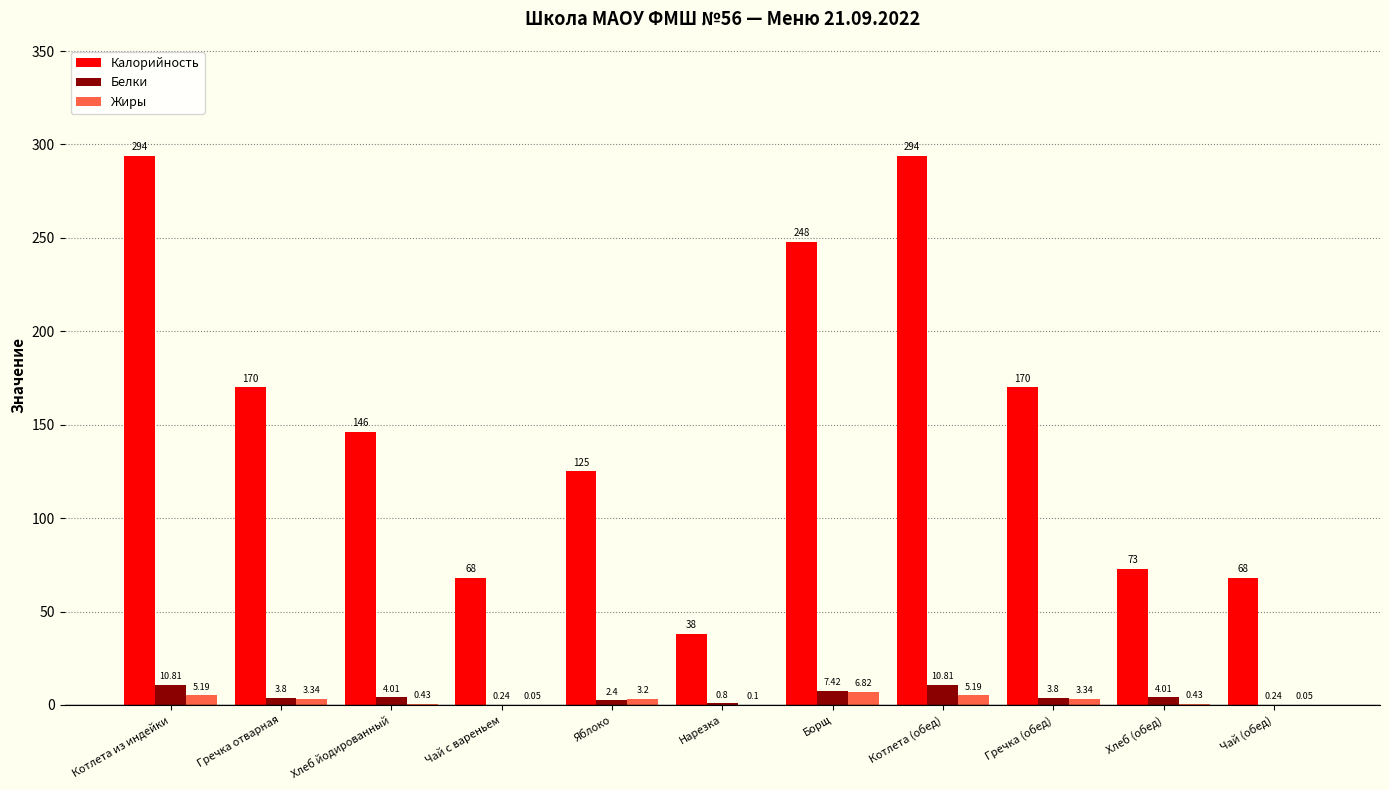

The value of Жиры at Котлета из индейки is 5.2. True or false?

True